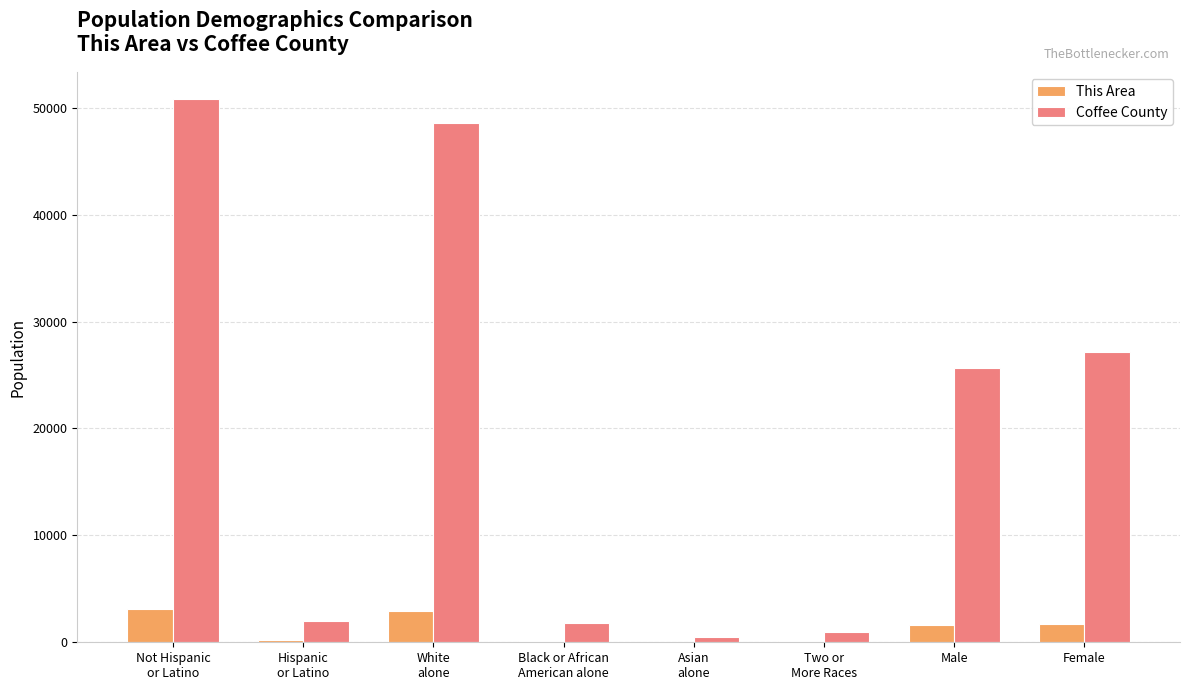

True or false: Coffee County has a value of 1845 at Black or African
American alone.

True